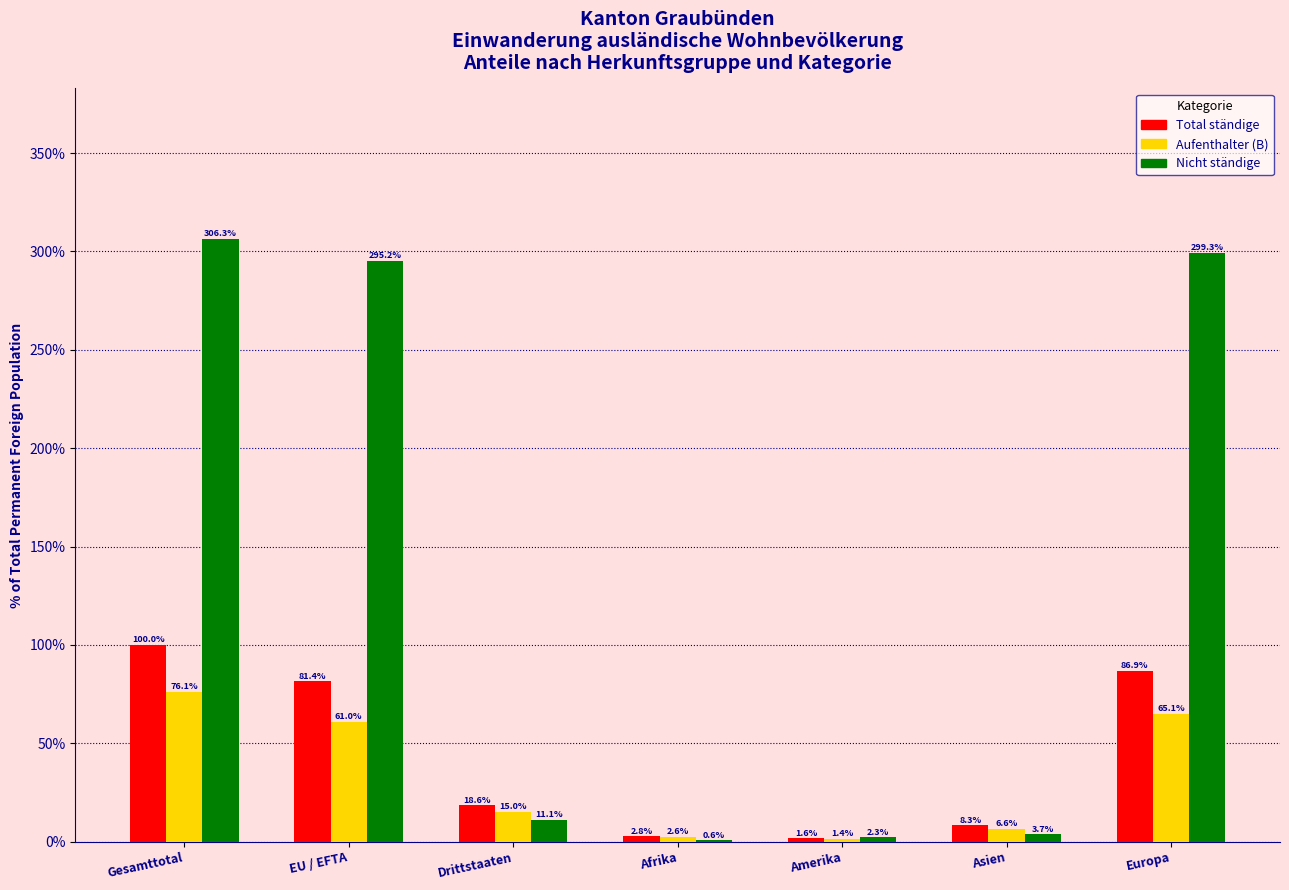

What is the difference between the Aufenthalter (B) values at Gesamttotal and EU / EFTA?

15.0